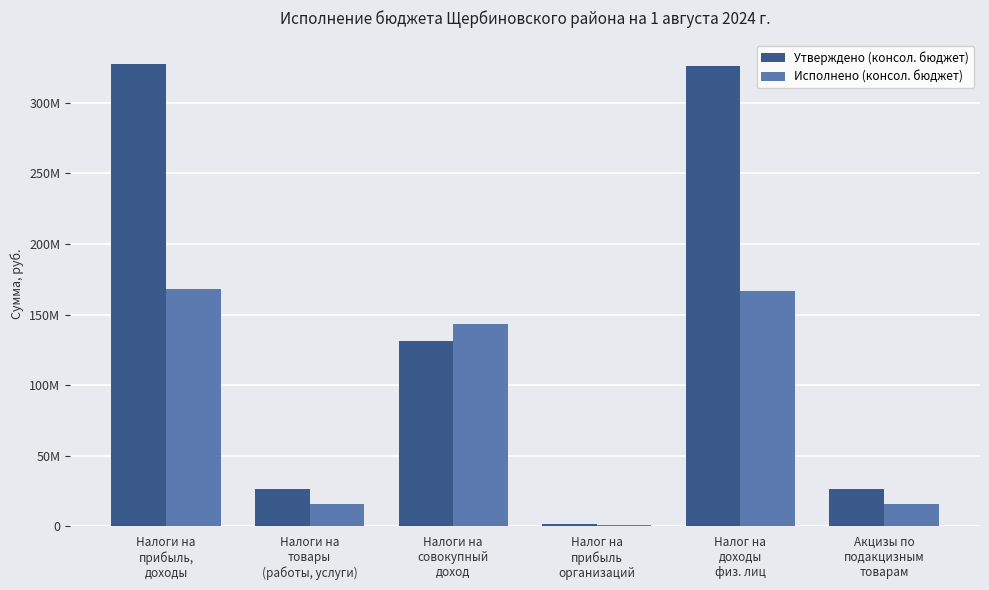

Does the chart contain stacked bars?

No